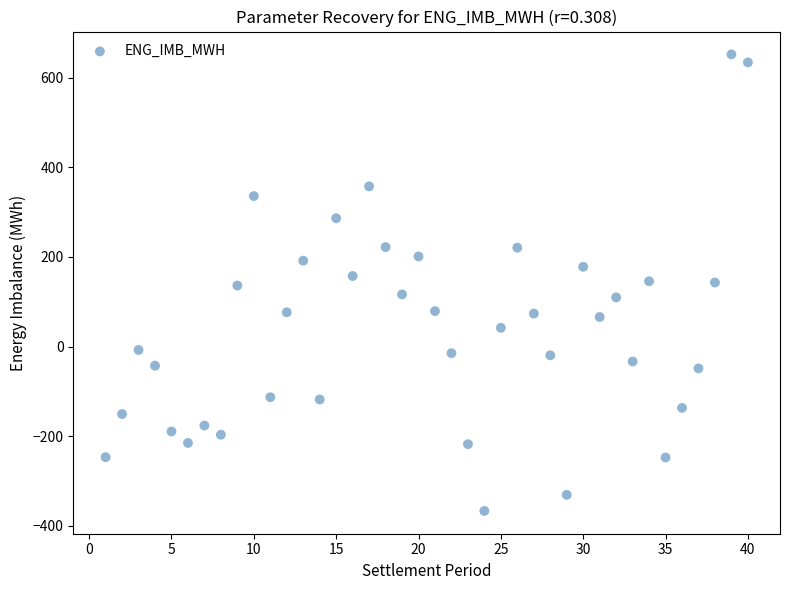

What is the range of Y values (max minus min)?

1019.0